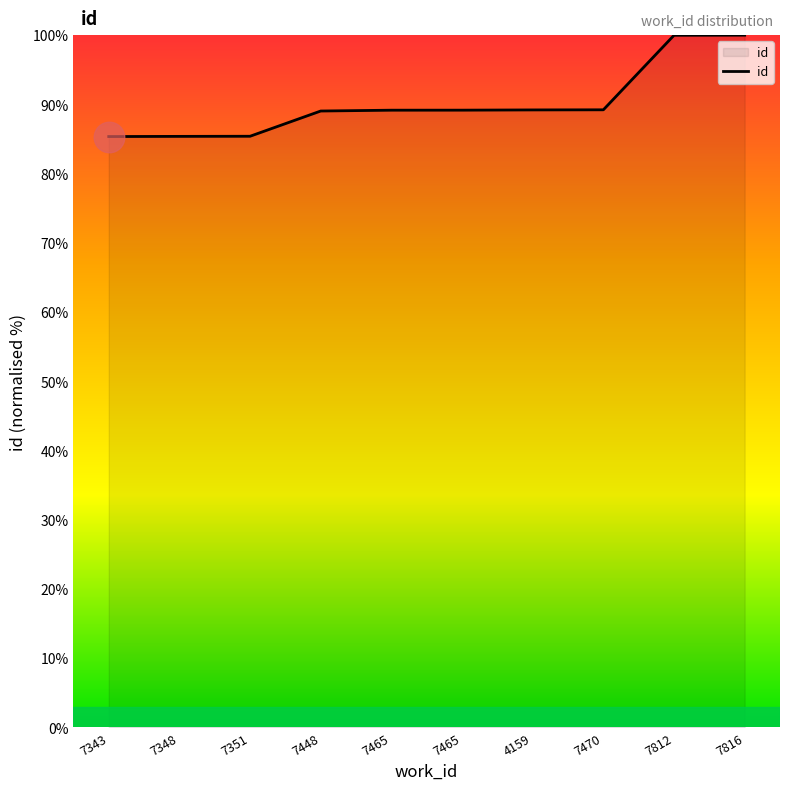

Reading left to right, list all the values displayed in this chart.

85.4	85.4	85.4	89.0	89.2	89.2	89.2	89.2	100.0	100.0